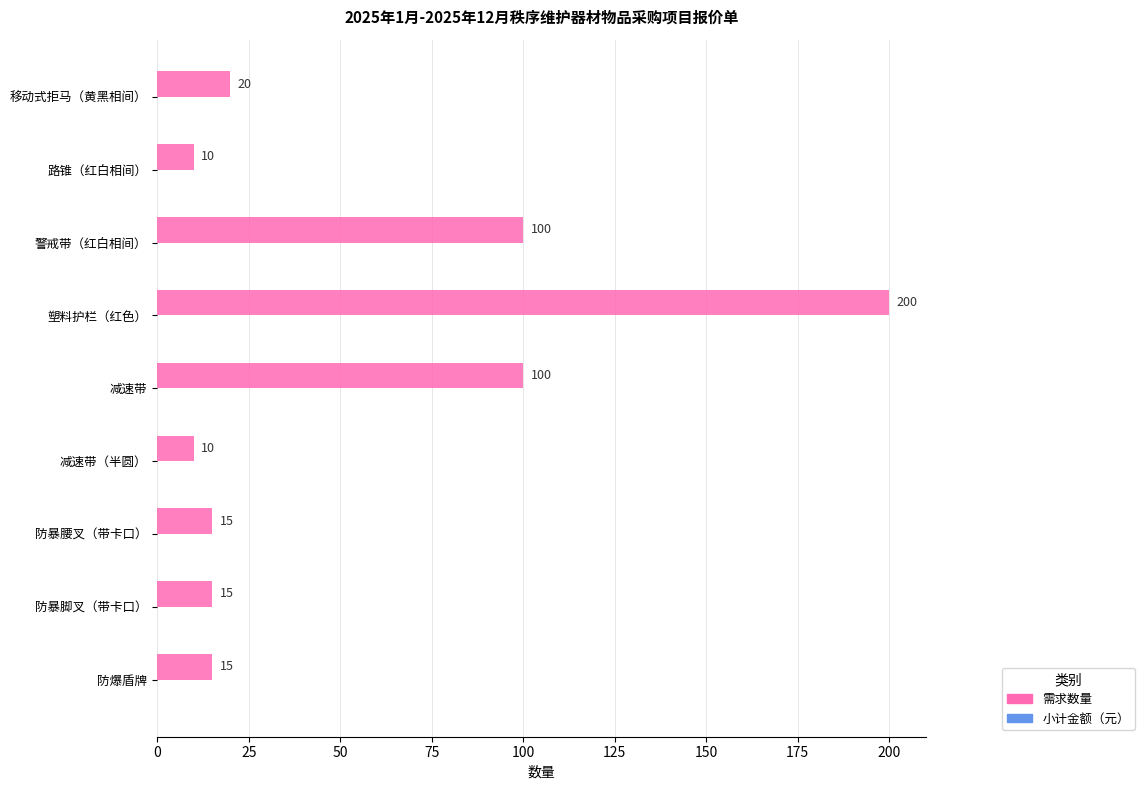

Which has a higher value, 防暴腰叉（带卡口） or 塑料护栏（红色）?

塑料护栏（红色）